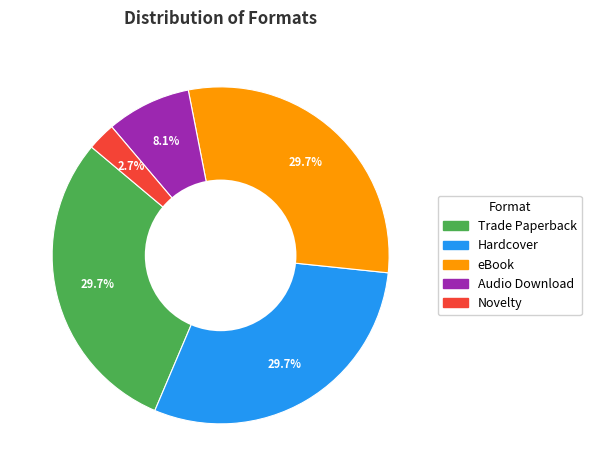

How many slices are in this pie chart?

5